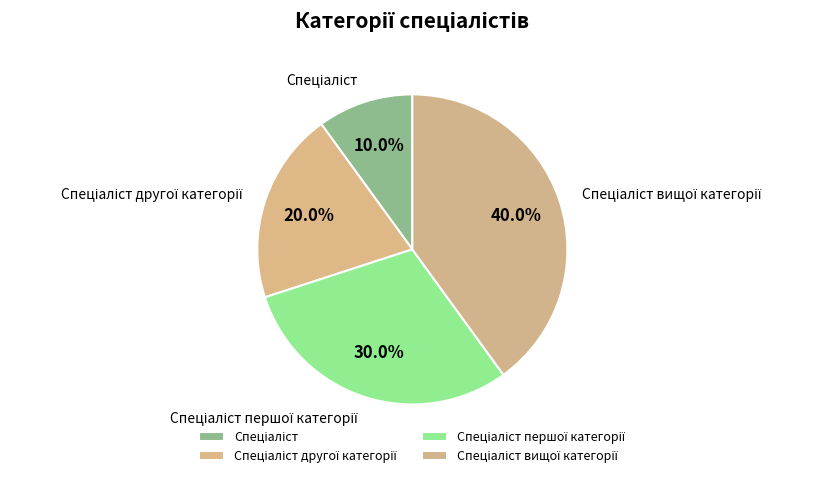

Is there a majority slice in this chart?

No